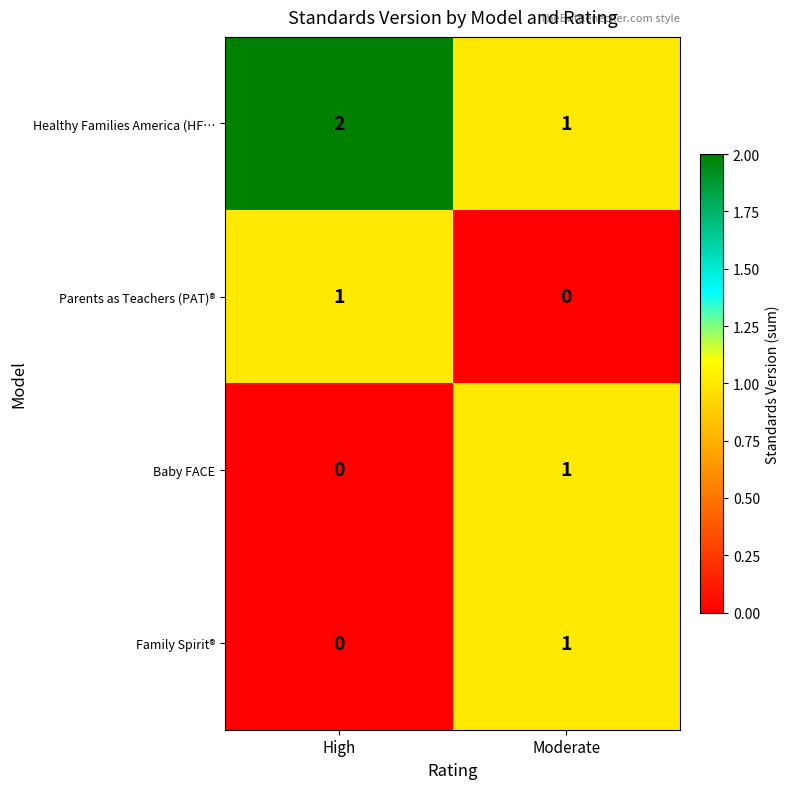

How many Parents as Teachers (PAT)® values are between 0 and 1?

2